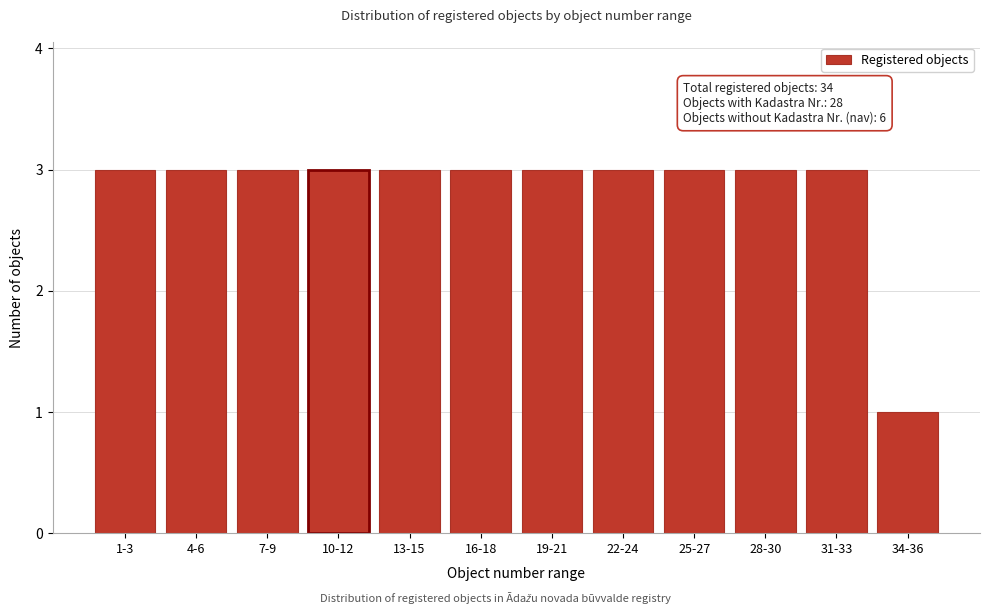

Reading left to right, list all the values displayed in this chart.

3	3	3	3	3	3	3	3	3	3	3	1